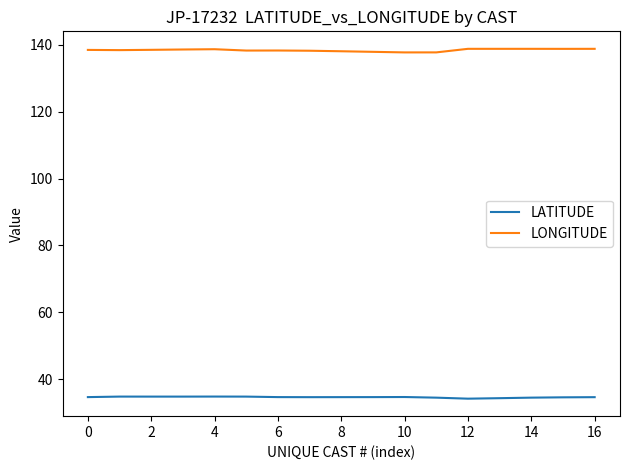

Rank the series by their average value, from highest to lowest.

LONGITUDE, LATITUDE